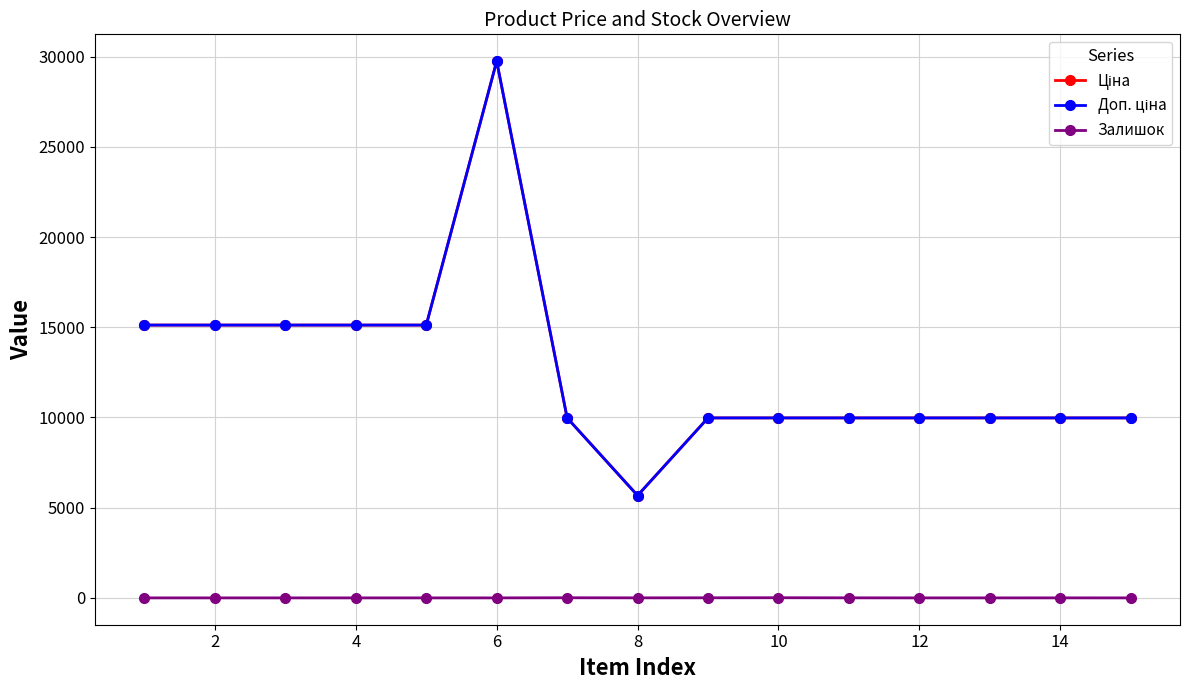

At which label does Ціна reach its minimum?

8